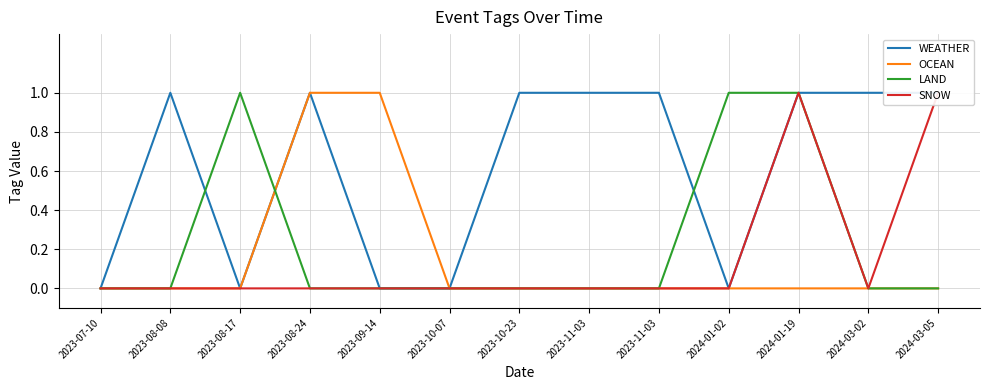

What is the difference between the second highest and minimum values in the WEATHER series?

1